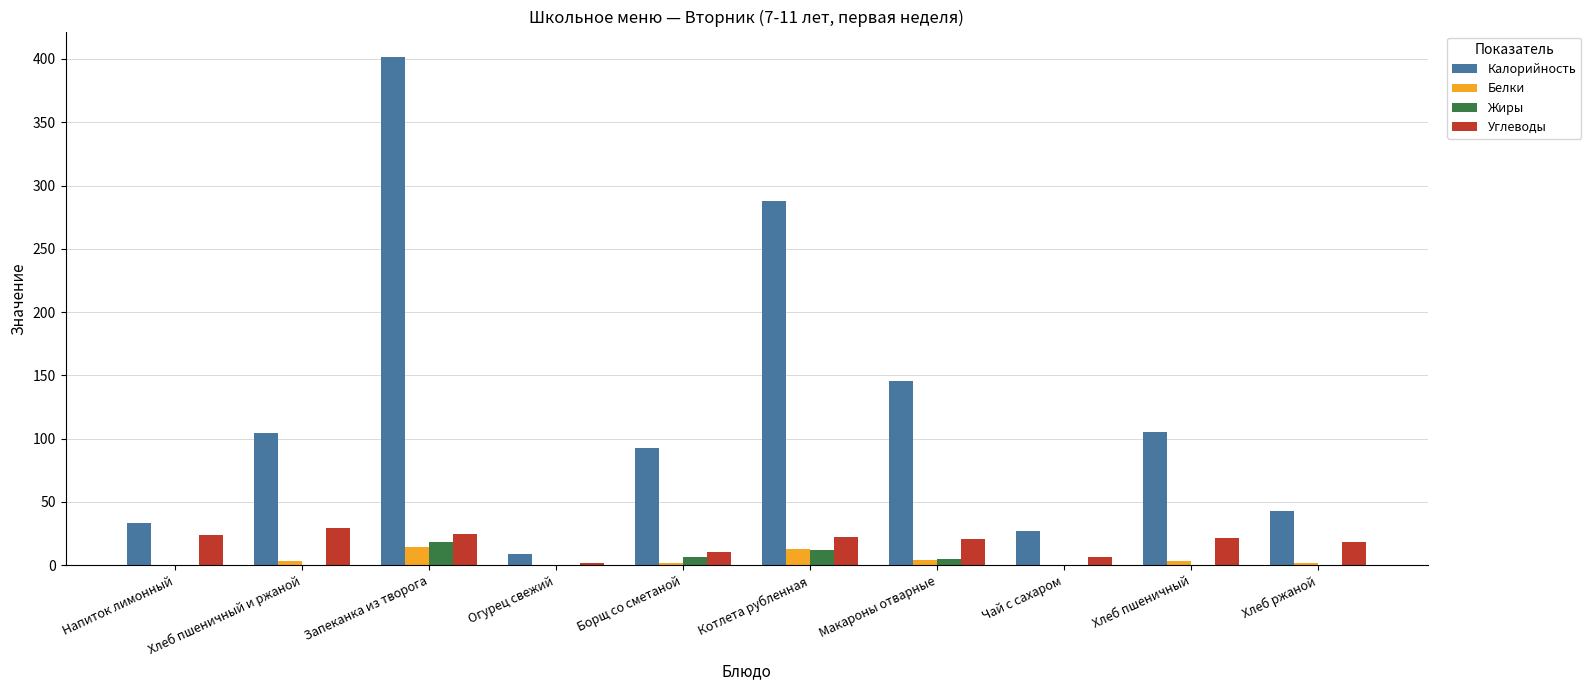

What is the sum of all Калорийность values?

1248.2